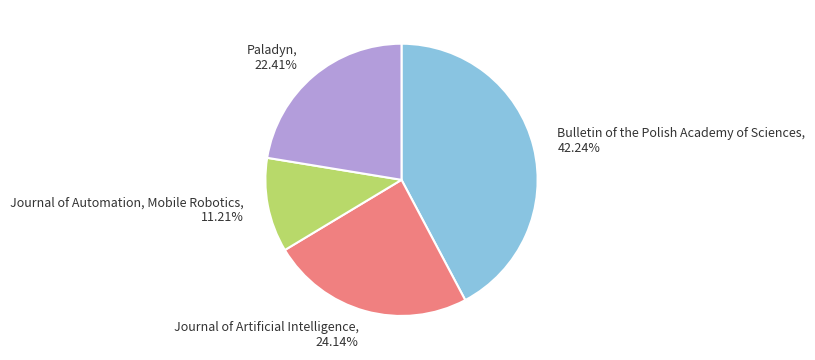

The Journal of Artificial Intelligence slice represents 24% of the pie. True or false?

True